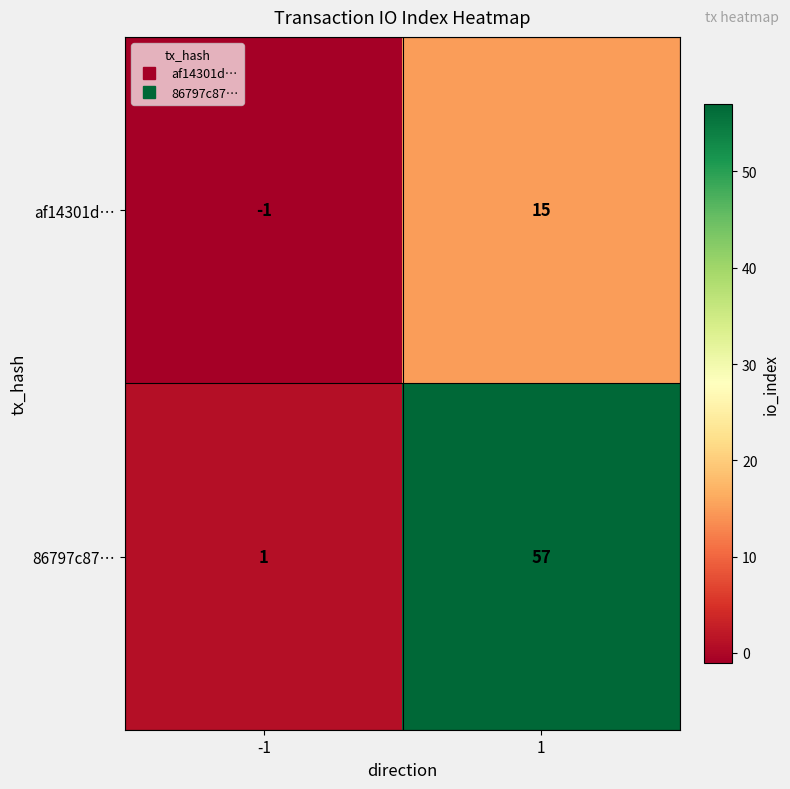

Is it true that 86797c87… equals 57 at 1?

True